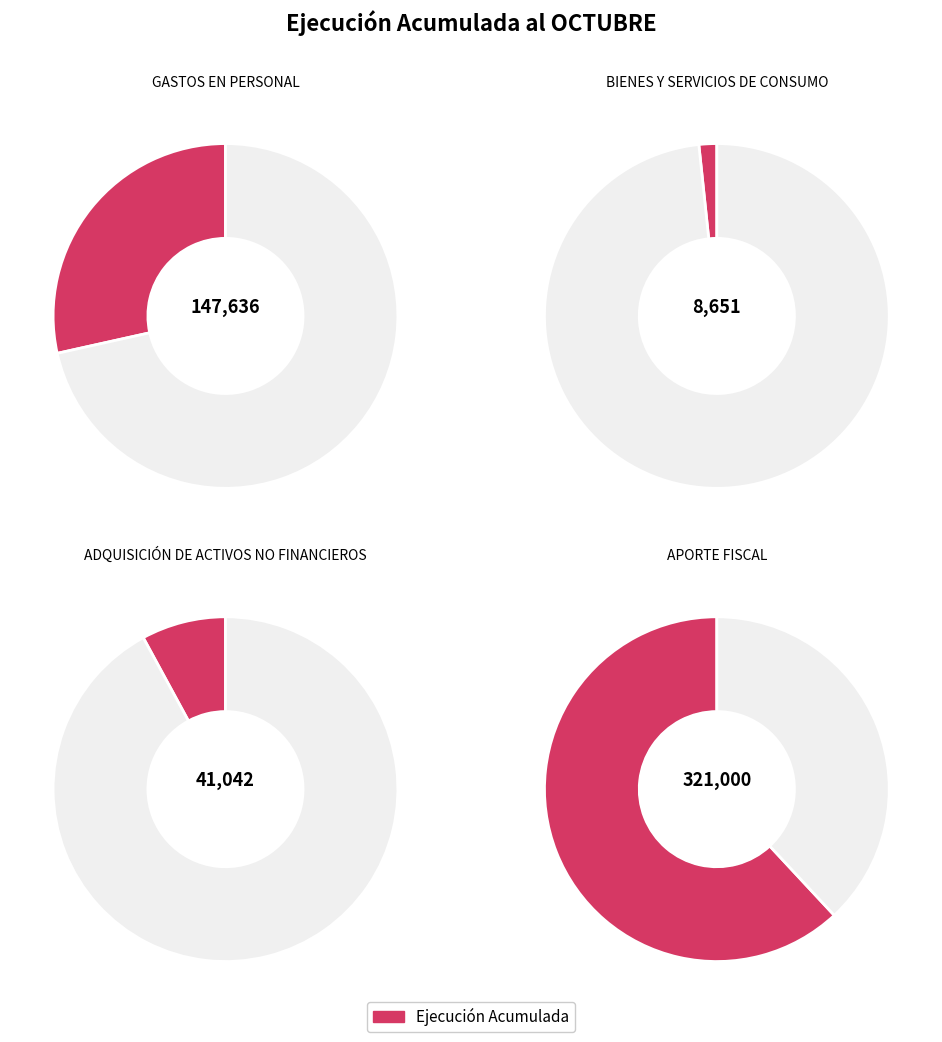

How many slices are in this pie chart?

4